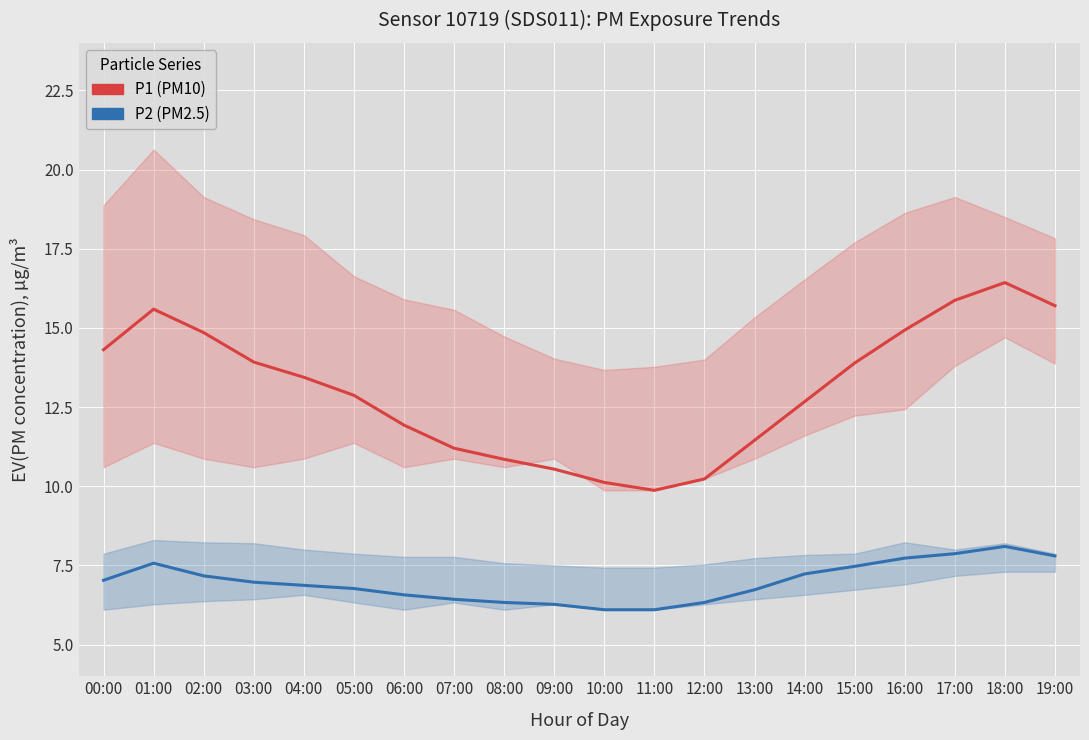

List the series in order of their overall mean, lowest first.

P2 (PM2.5), P1 (PM10)